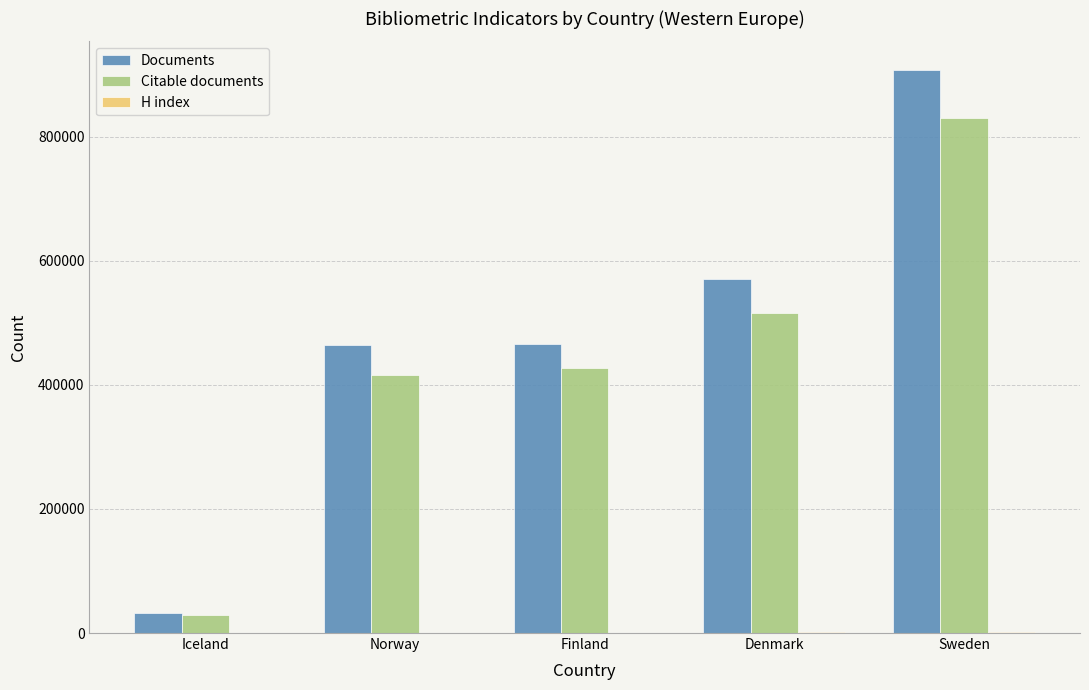

The value of Citable documents at Sweden is 830620. True or false?

True